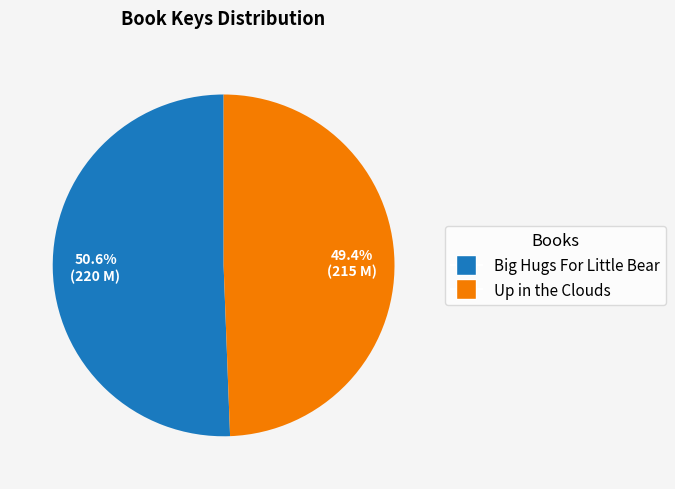

Which category has the smallest portion of the pie?

Up in the Clouds